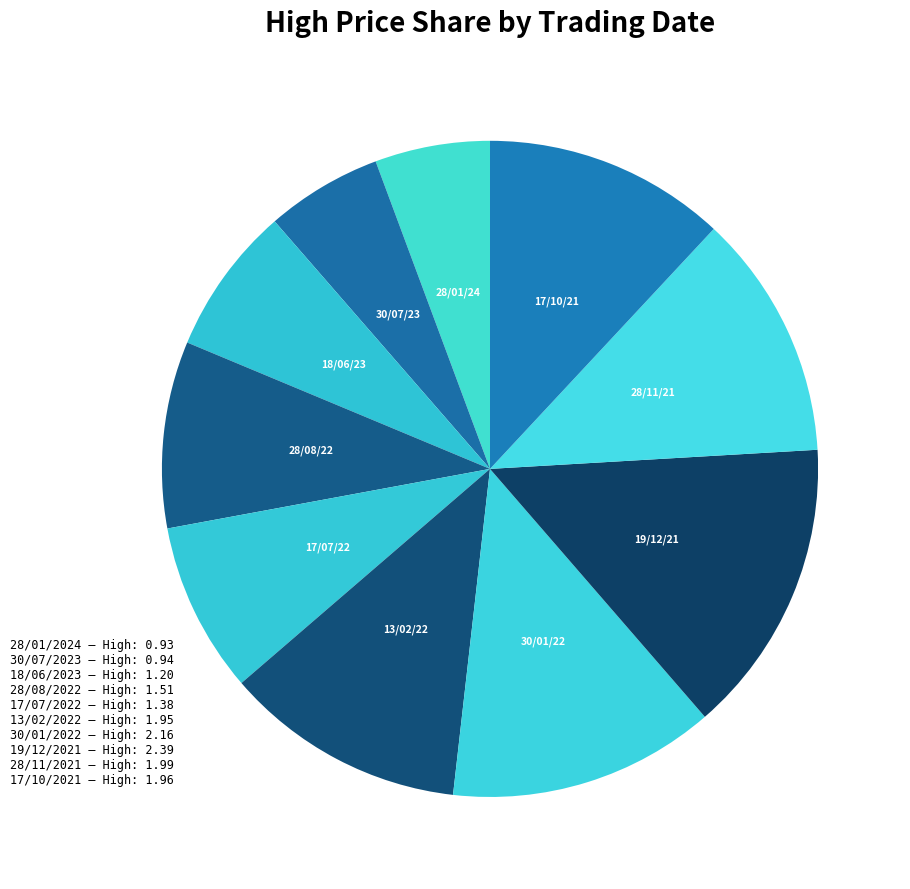

Which category has the biggest portion of the pie?

19/12/2021